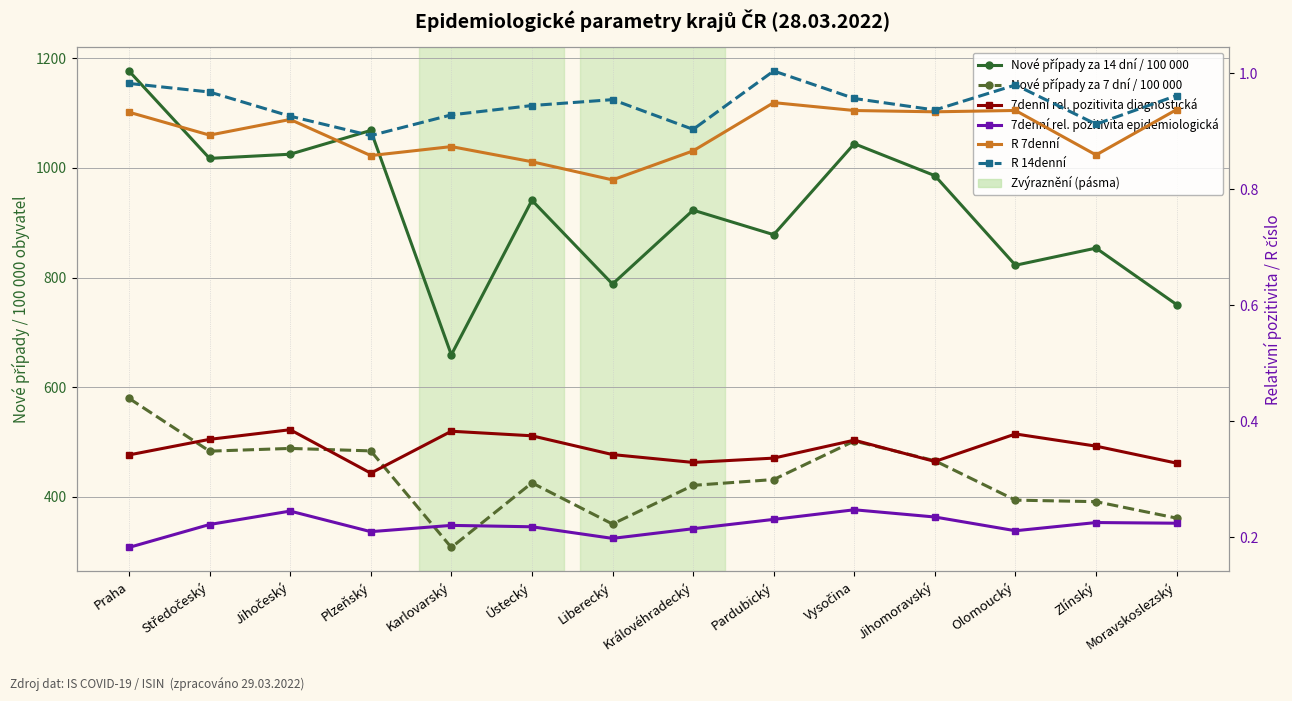

Reading left to right, transcribe all the data shown in this chart.

Nové případy za 14 dní / 100 000: Praha=1176.6	Středočeský=1017.2	Jihočeský=1024.8	Plzeňský=1068.1	Karlovarský=659.0	Ústecký=940.8	Liberecký=788.1	Královéhradecký=922.8	Pardubický=878.1	Vysočina=1043.9	Jihomoravský=985.7	Olomoucký=822.3	Zlínský=853.6	Moravskoslezský=750.6
Nové případy za 7 dní / 100 000: Praha=579.7	Středočeský=483.4	Jihočeský=488.4	Plzeňský=483.9	Karlovarský=307.9	Ústecký=425.6	Liberecký=350.5	Královéhradecký=421.0	Pardubický=431.7	Vysočina=501.9	Jihomoravský=465.9	Olomoucký=394.1	Zlínský=391.3	Moravskoslezský=361.3
7denní rel. pozitivita diagnostická: Praha=0.3	Středočeský=0.4	Jihočeský=0.4	Plzeňský=0.3	Karlovarský=0.4	Ústecký=0.4	Liberecký=0.3	Královéhradecký=0.3	Pardubický=0.3	Vysočina=0.4	Jihomoravský=0.3	Olomoucký=0.4	Zlínský=0.4	Moravskoslezský=0.3
7denní rel. pozitivita epidemiologická: Praha=0.2	Středočeský=0.2	Jihočeský=0.2	Plzeňský=0.2	Karlovarský=0.2	Ústecký=0.2	Liberecký=0.2	Královéhradecký=0.2	Pardubický=0.2	Vysočina=0.2	Jihomoravský=0.2	Olomoucký=0.2	Zlínský=0.2	Moravskoslezský=0.2
R 7denní: Praha=0.9	Středočeský=0.9	Jihočeský=0.9	Plzeňský=0.9	Karlovarský=0.9	Ústecký=0.8	Liberecký=0.8	Královéhradecký=0.9	Pardubický=0.9	Vysočina=0.9	Jihomoravský=0.9	Olomoucký=0.9	Zlínský=0.9	Moravskoslezský=0.9
R 14denní: Praha=1.0	Středočeský=1.0	Jihočeský=0.9	Plzeňský=0.9	Karlovarský=0.9	Ústecký=0.9	Liberecký=1.0	Královéhradecký=0.9	Pardubický=1.0	Vysočina=1.0	Jihomoravský=0.9	Olomoucký=1.0	Zlínský=0.9	Moravskoslezský=1.0